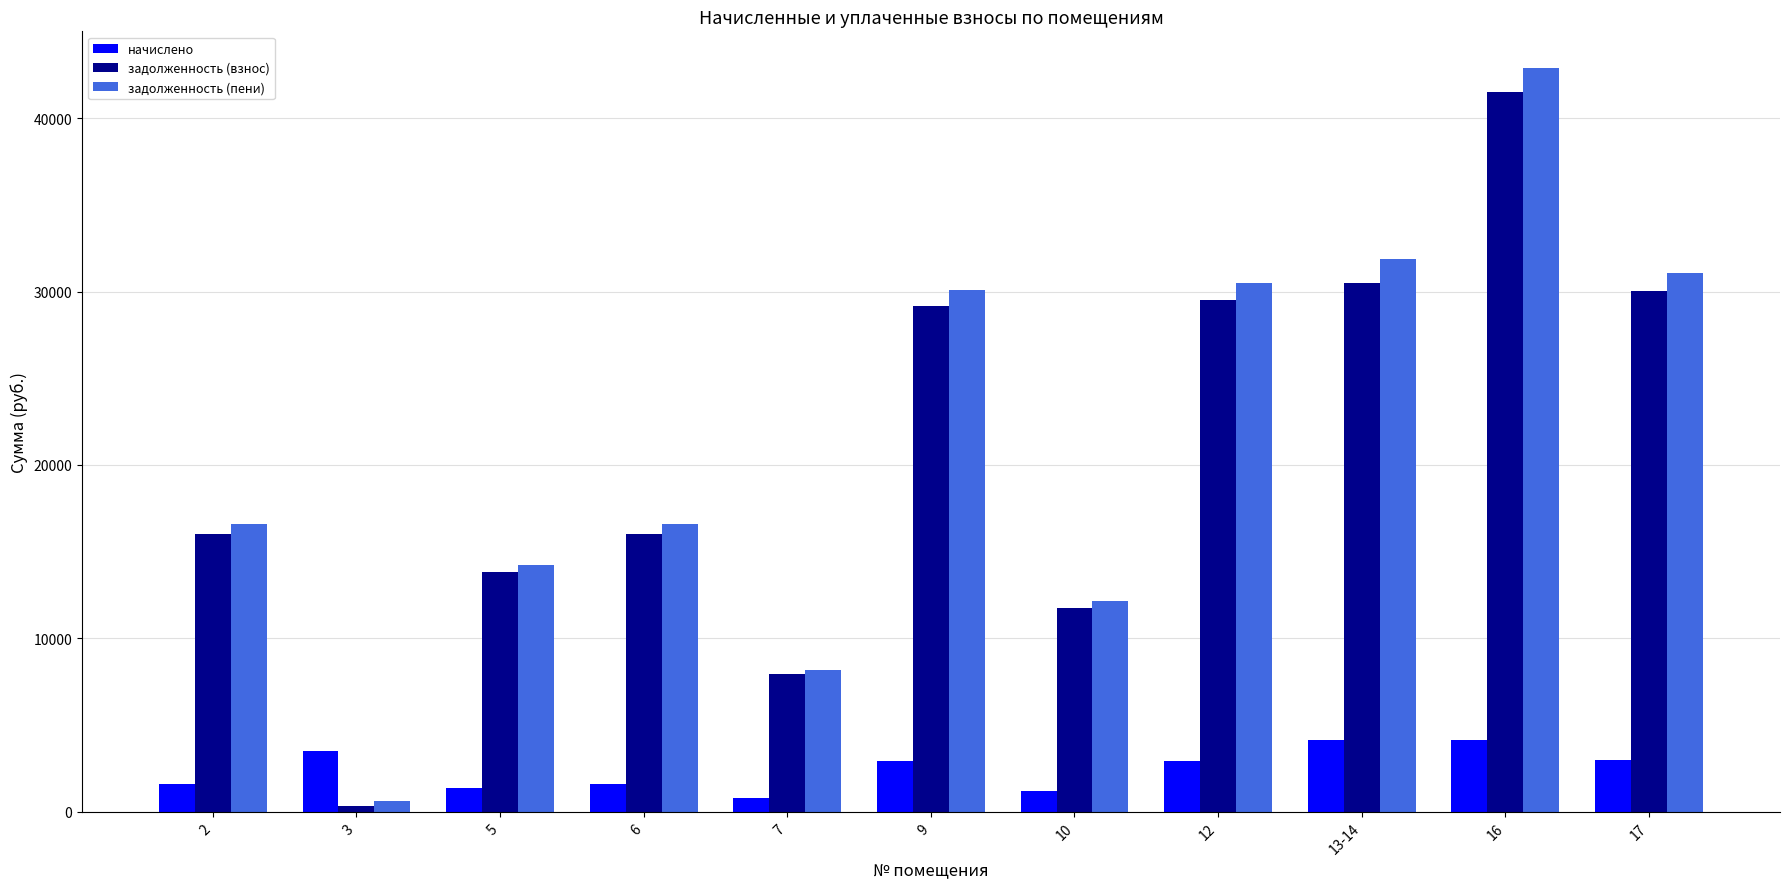

What is the lowest value of the задолженность (пени) series?

590.8